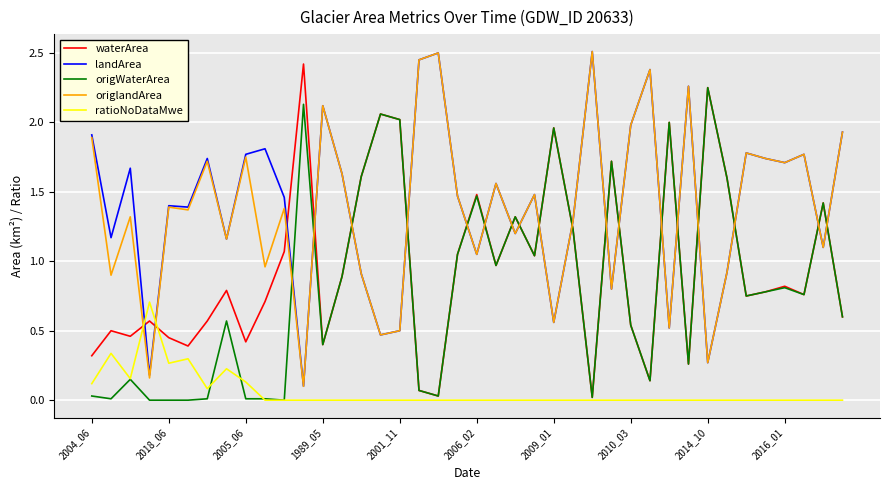

After their last crossing, which series has the higher values: origlandArea or origWaterArea?

origlandArea